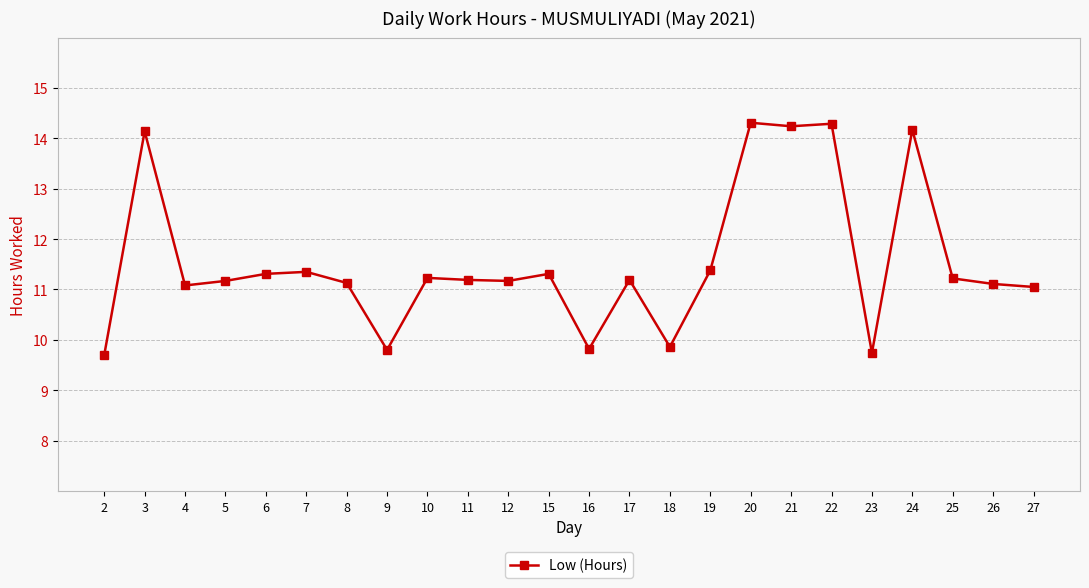

What is the smallest value displayed?

9.7